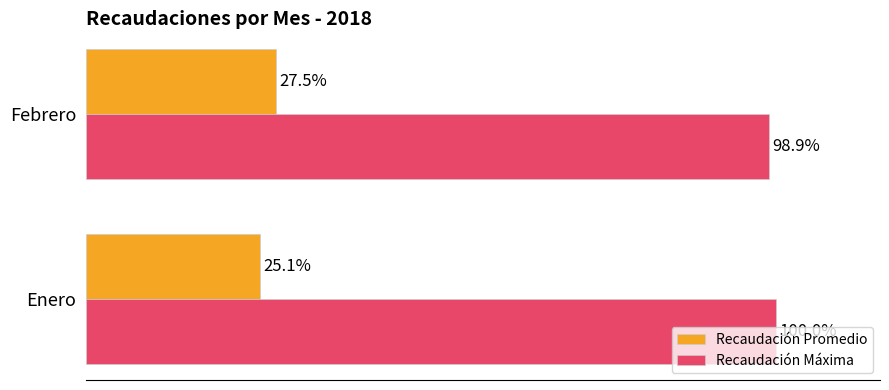

Where is Recaudación Promedio nearest to the value 26?

Enero